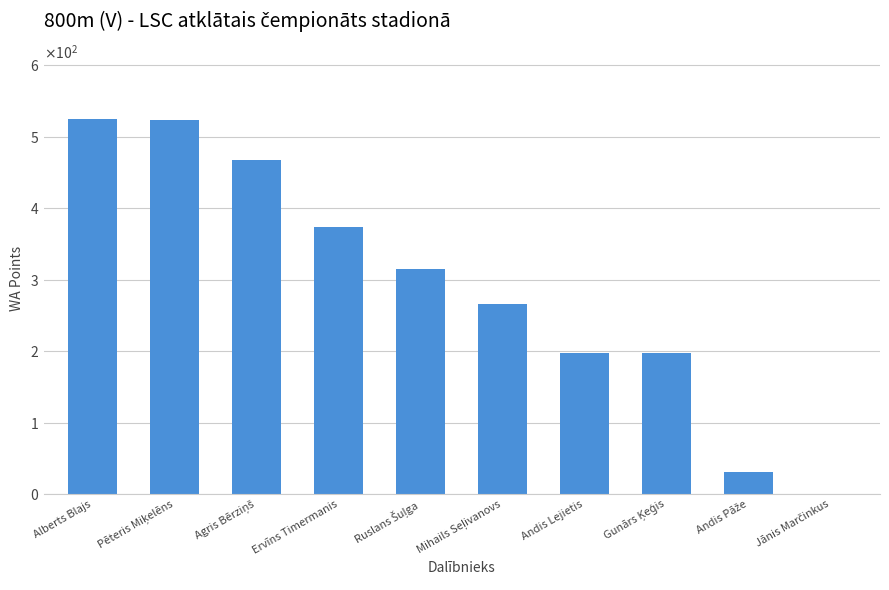

What is the maximum value shown in the chart?

525